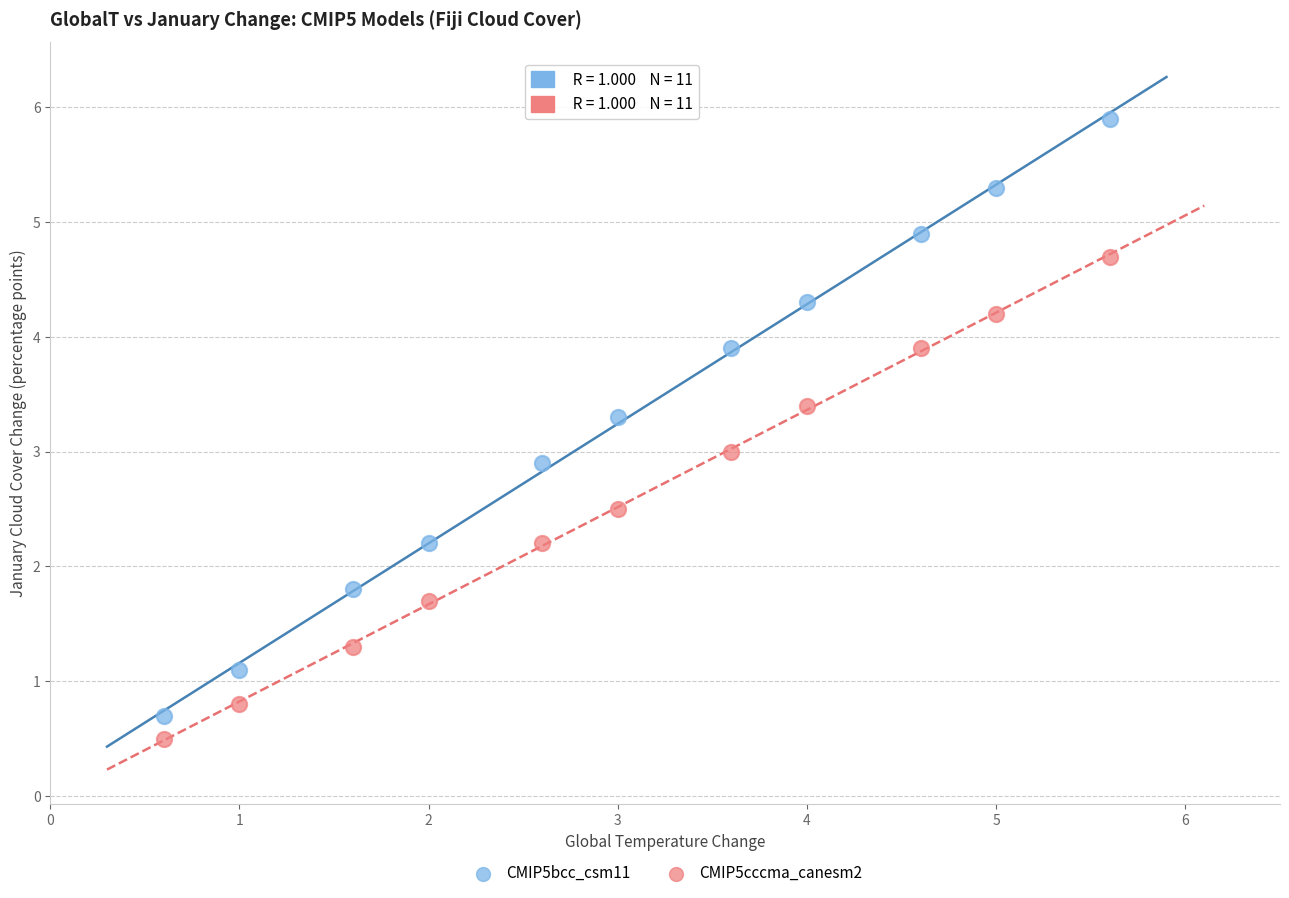

Which series contains the highest Y value?

CMIP5bcc_csm11